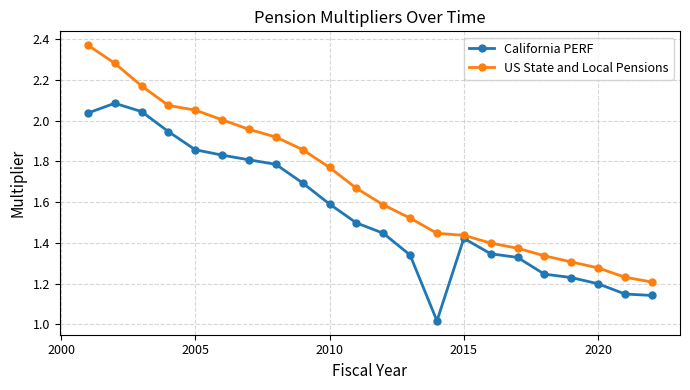

At how many categories does at least one series exceed 1?

22